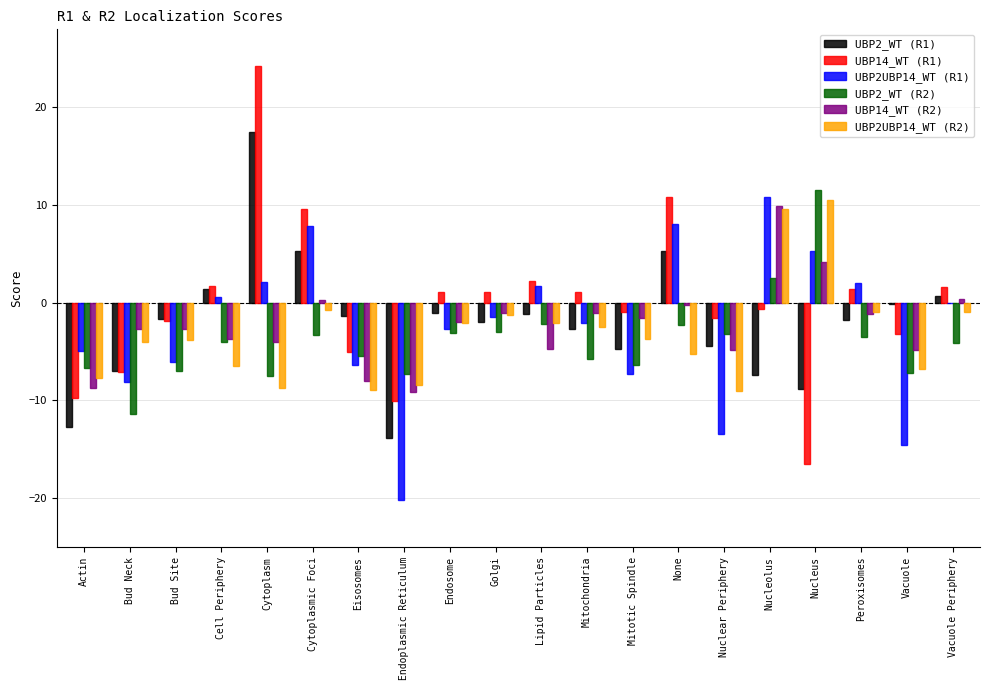

Is the value of UBP2UBP14_WT (R2) at Mitotic Spindle greater than the value of UBP2_WT (R2) at Lipid Particles?

No